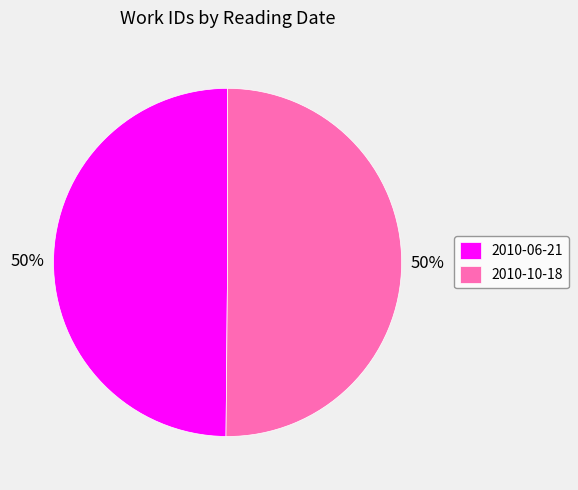

Is the sum of 2010-06-21 and 2010-10-18 greater than half?

Yes